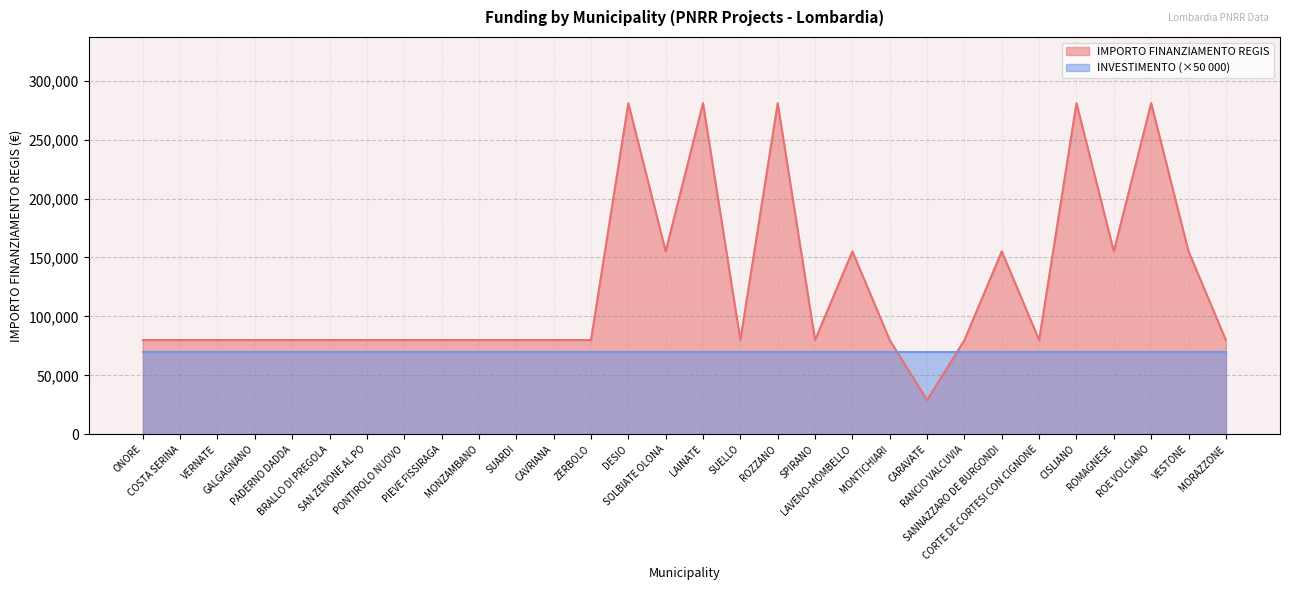

Count the number of categories in the chart.

30